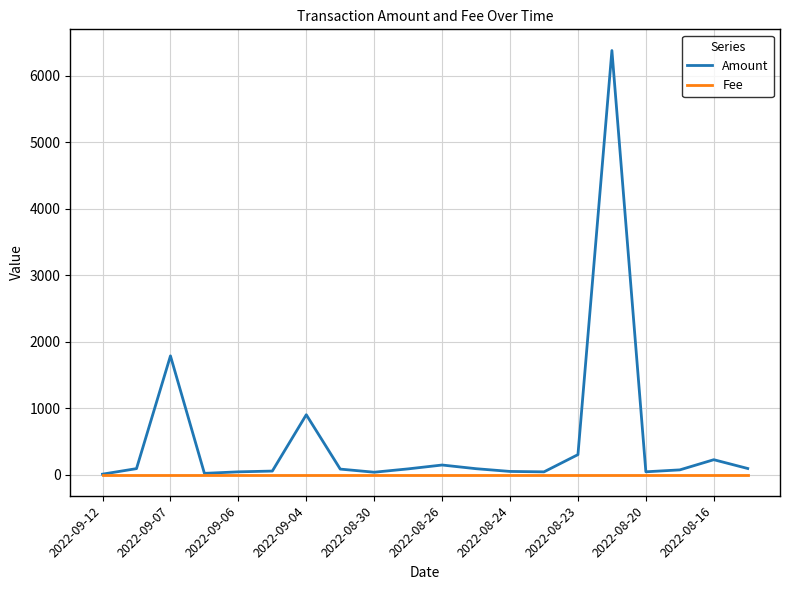

List the series in order of their peak value, lowest first.

Fee, Amount